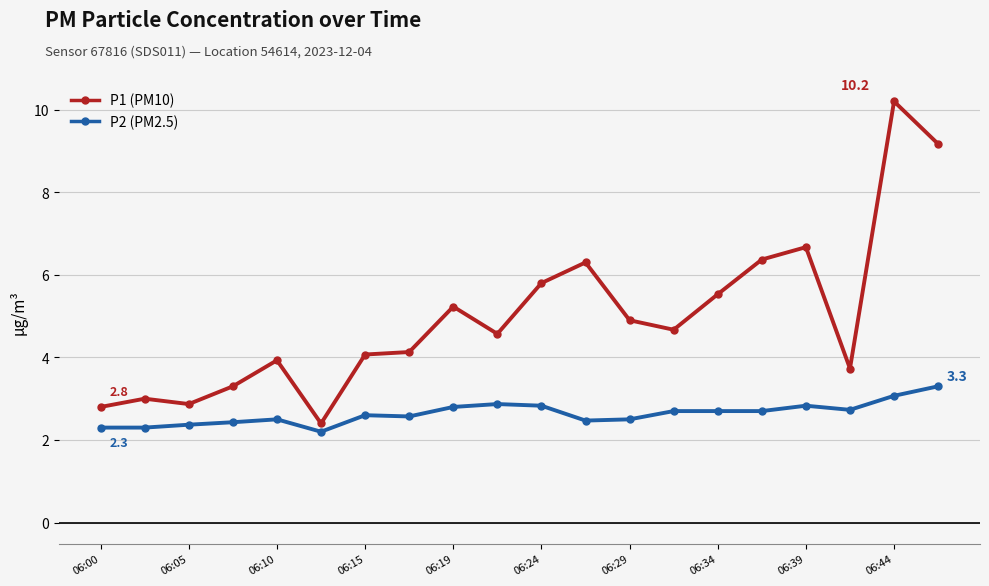

Rank the series by their maximum value, from highest to lowest.

P1 (PM10), P2 (PM2.5)